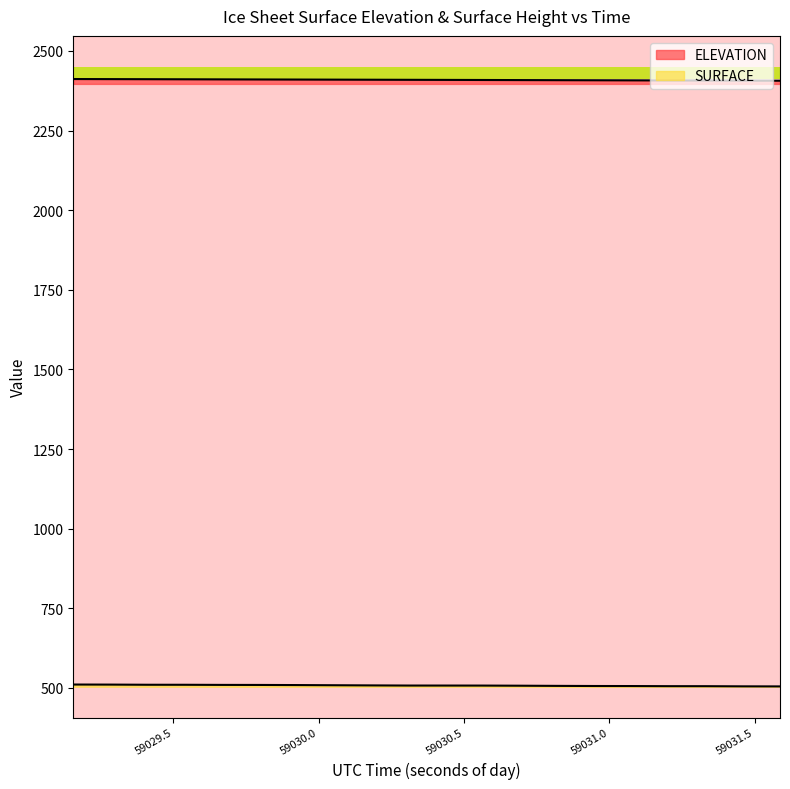

What is the difference between the second highest and minimum values in the SURFACE series?

5.7